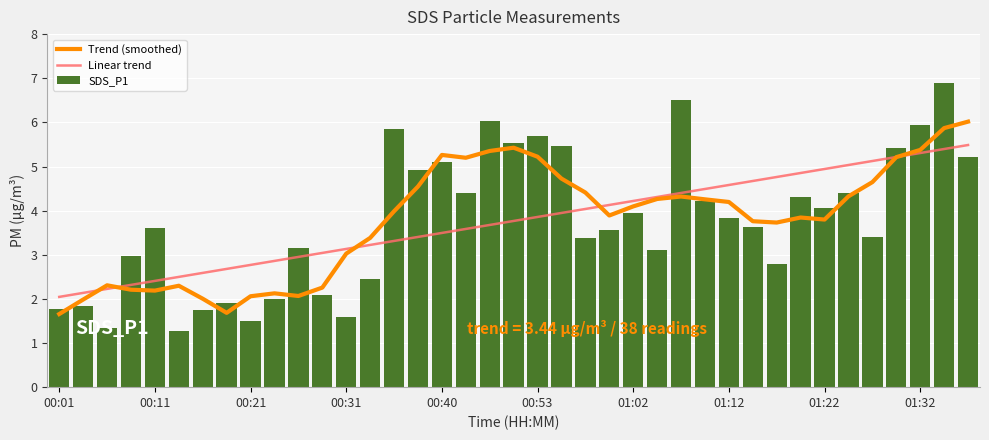

Rank the series by their maximum value, from highest to lowest.

SDS_P1, Trend (smoothed), Linear trend